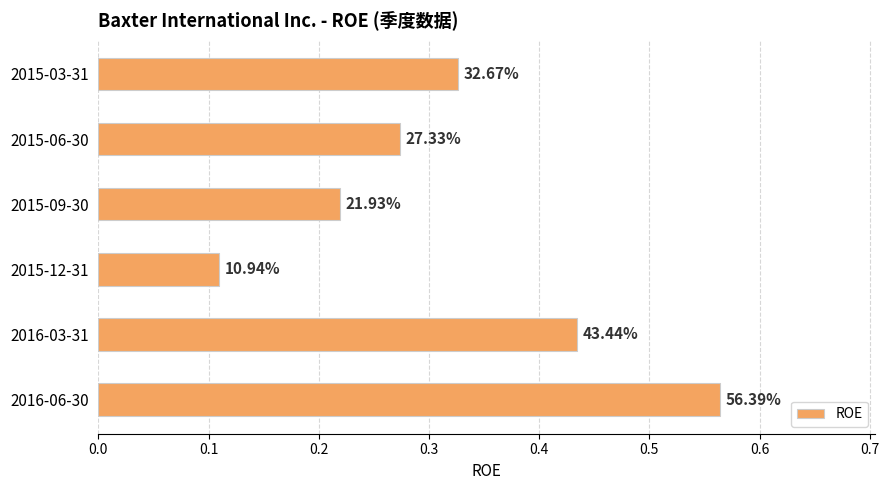

Does the chart contain any negative values?

No